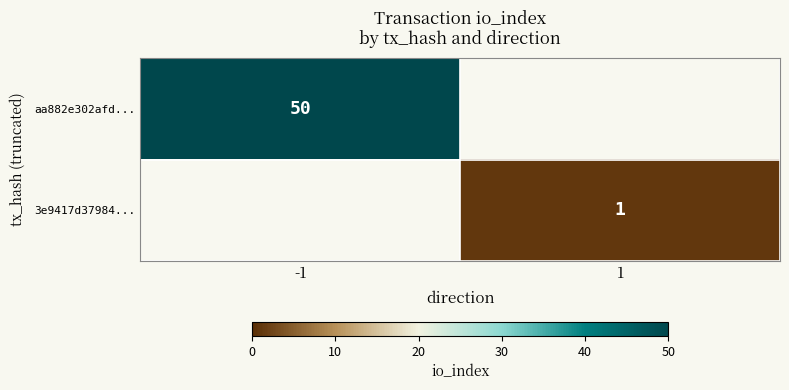

At which category does the chart reach its minimum across all series?

1